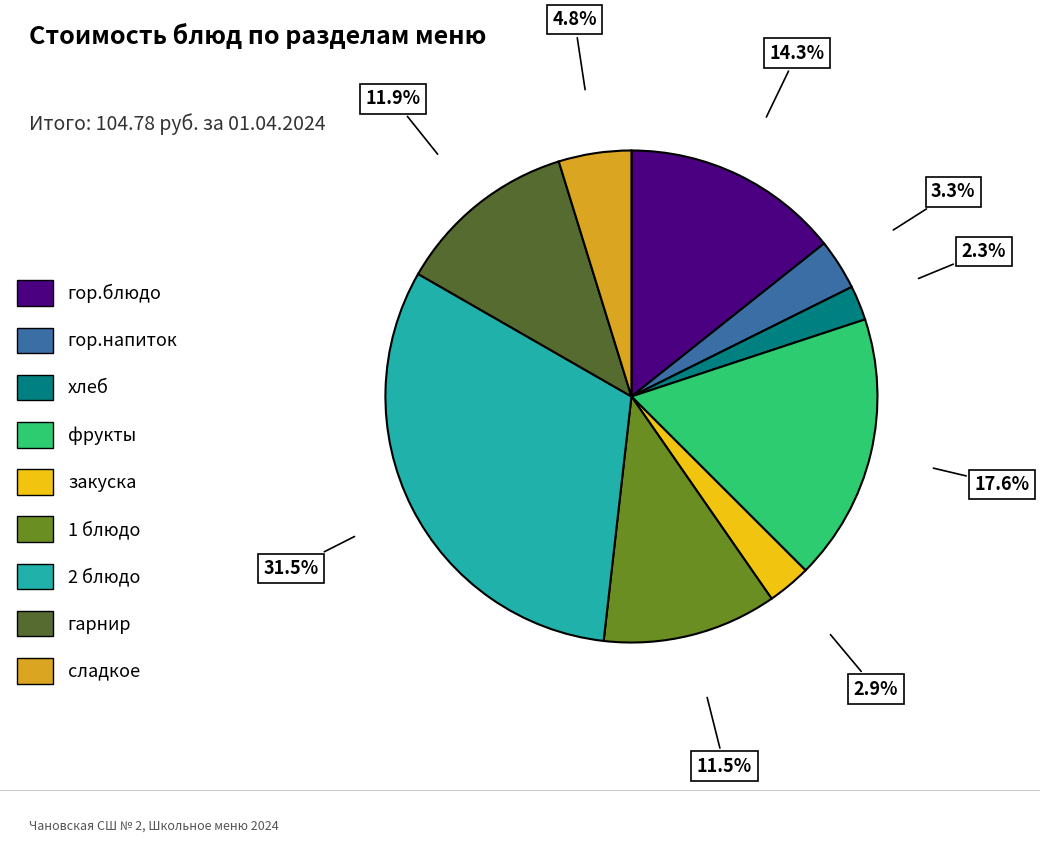

Does any single category account for the majority?

No